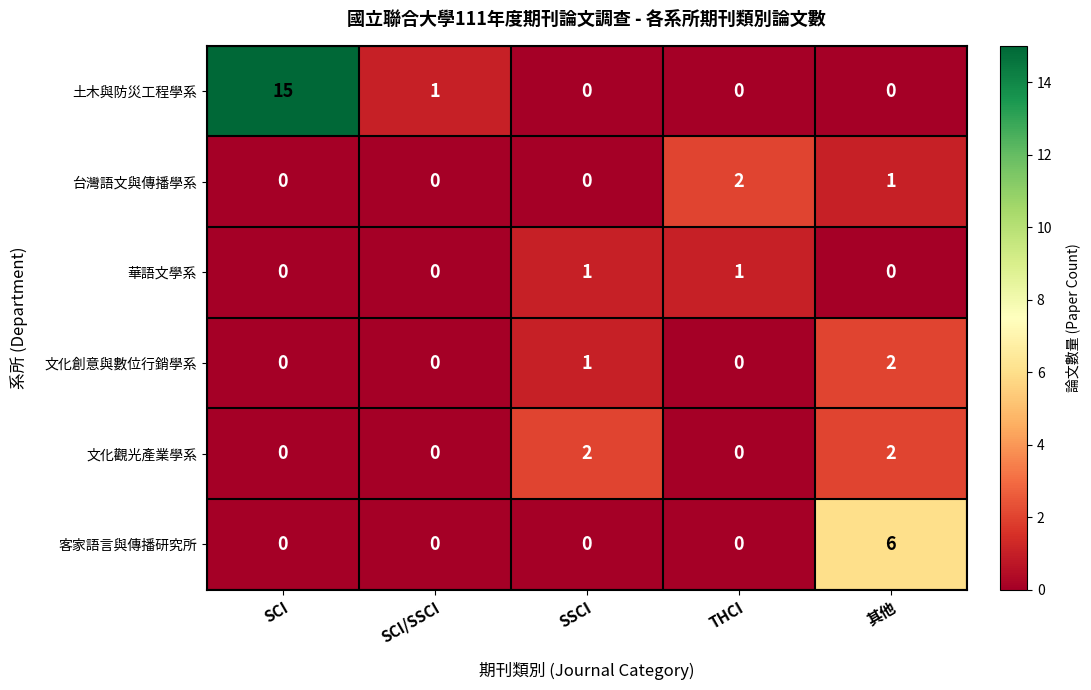

What is the total value across all series at SCI/SSCI?

1